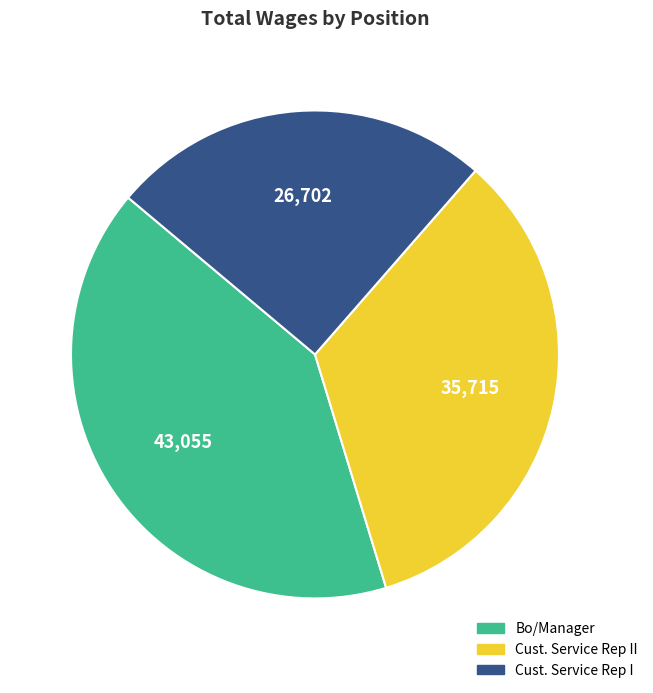

Is there a majority slice in this chart?

No